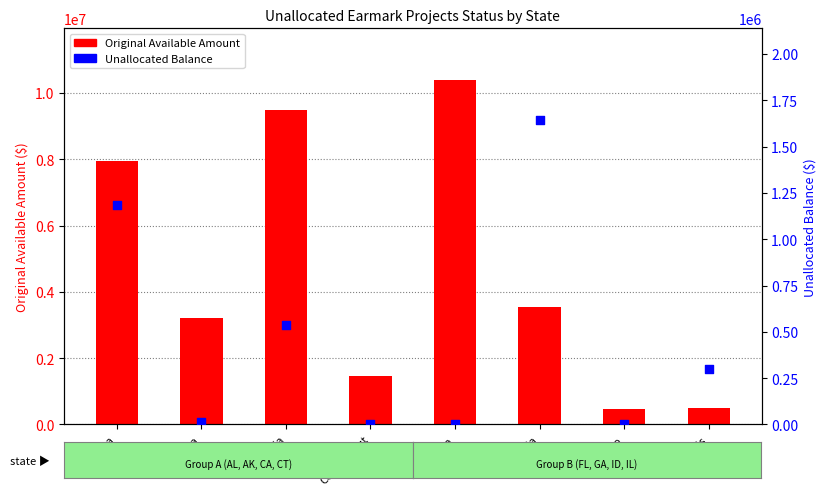

At how many categories does at least one series exceed 6545971?

3